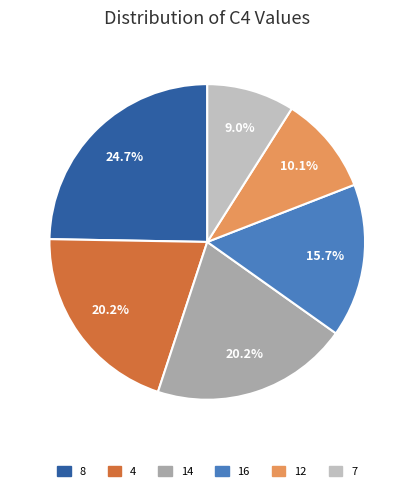

What is the smallest slice in the pie chart?

7